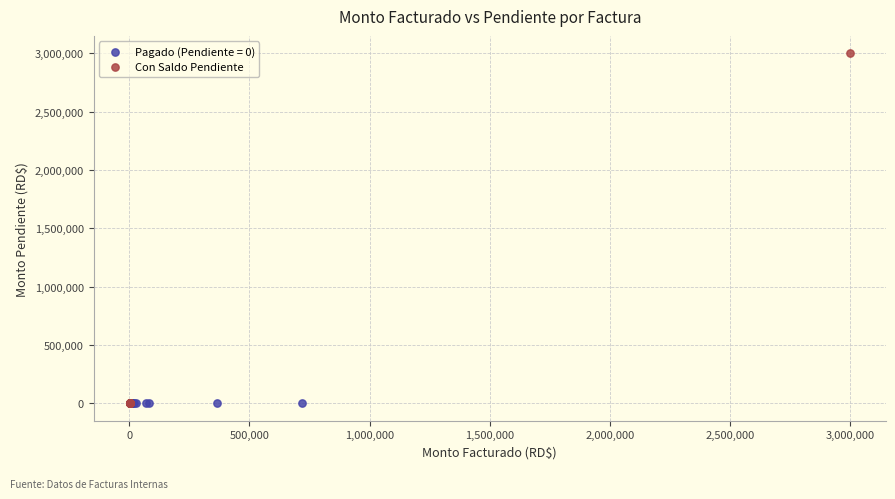

Which series reaches the maximum Y coordinate?

Con Saldo Pendiente